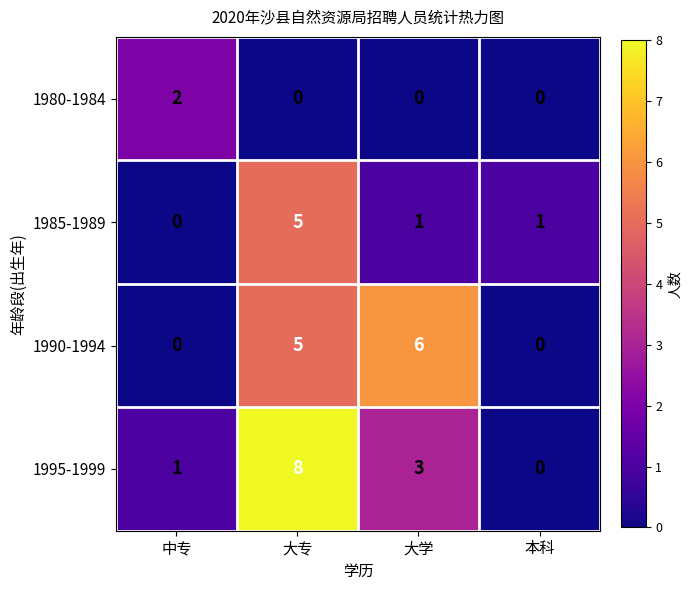

What is the maximum value for 1995-1999?

8